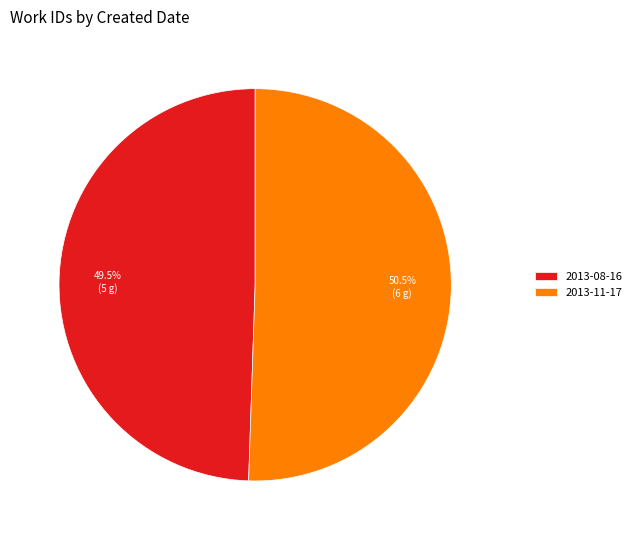

What portion of the pie excludes 2013-11-17?

49.5%